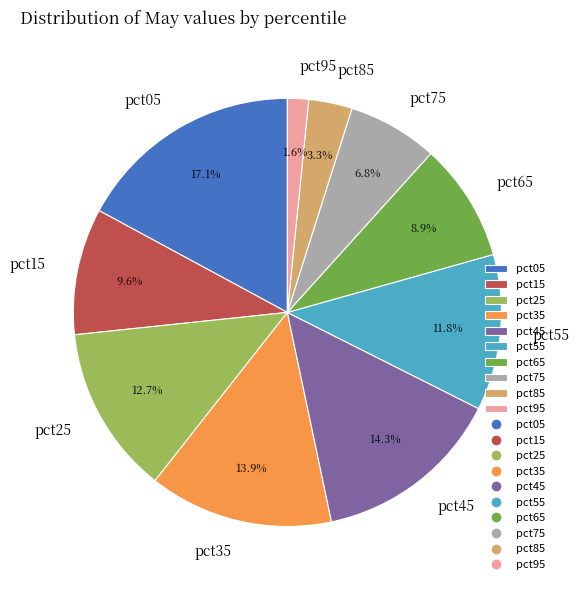

How many segments does this pie chart have?

10